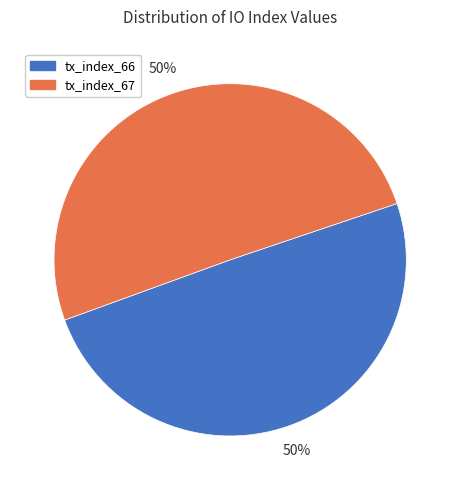

Combined, do tx_index_67 and tx_index_66 account for over 50%?

Yes